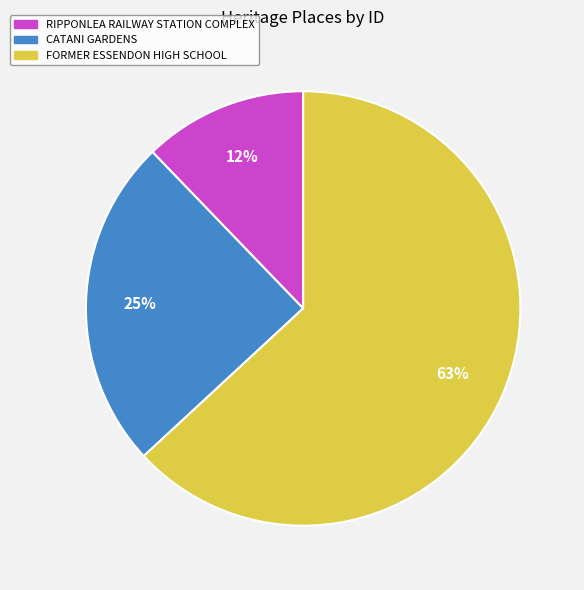

How many segments does this pie chart have?

3